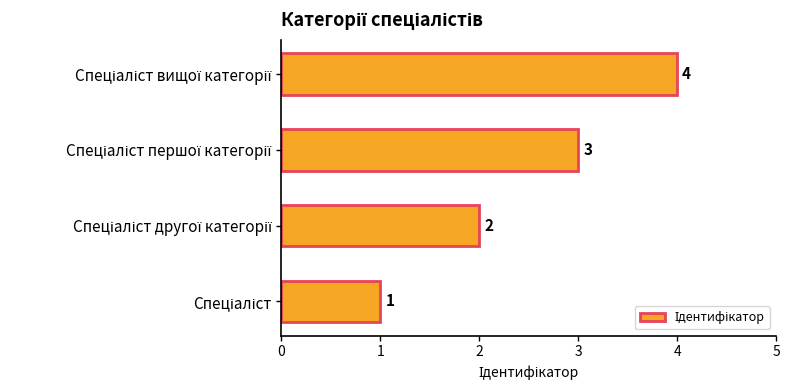

What is the sum of all values?

10